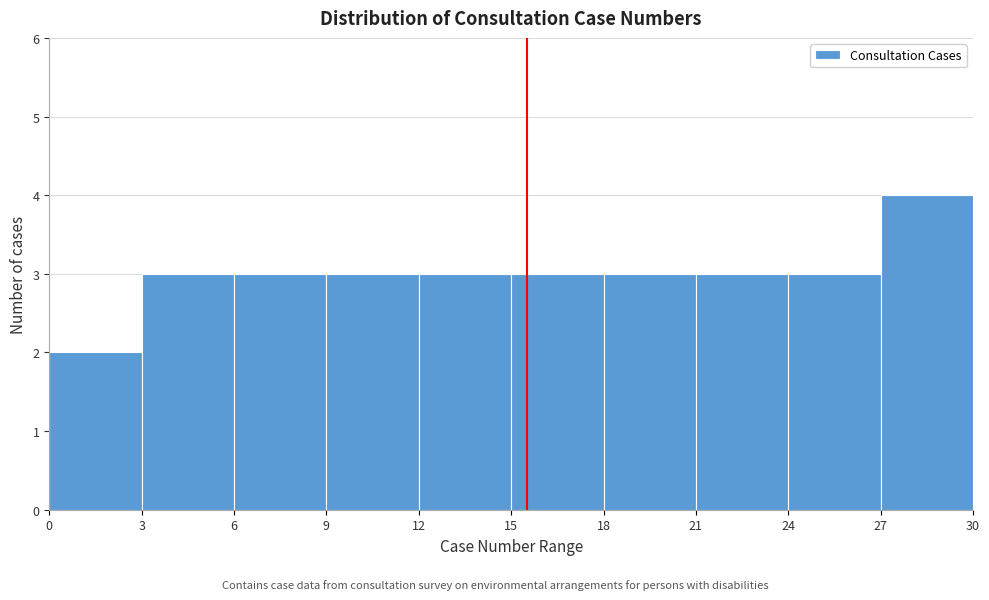

What is the height of the bar covering 24 to 27 on the x-axis? The values are not printed on the chart, so give them approximately, as read against the axis.

3